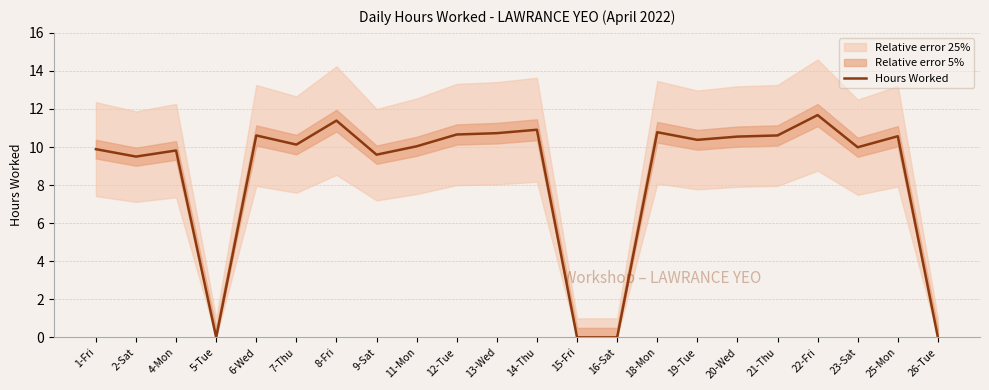

What is the value of the 16th point from the left?

10.4